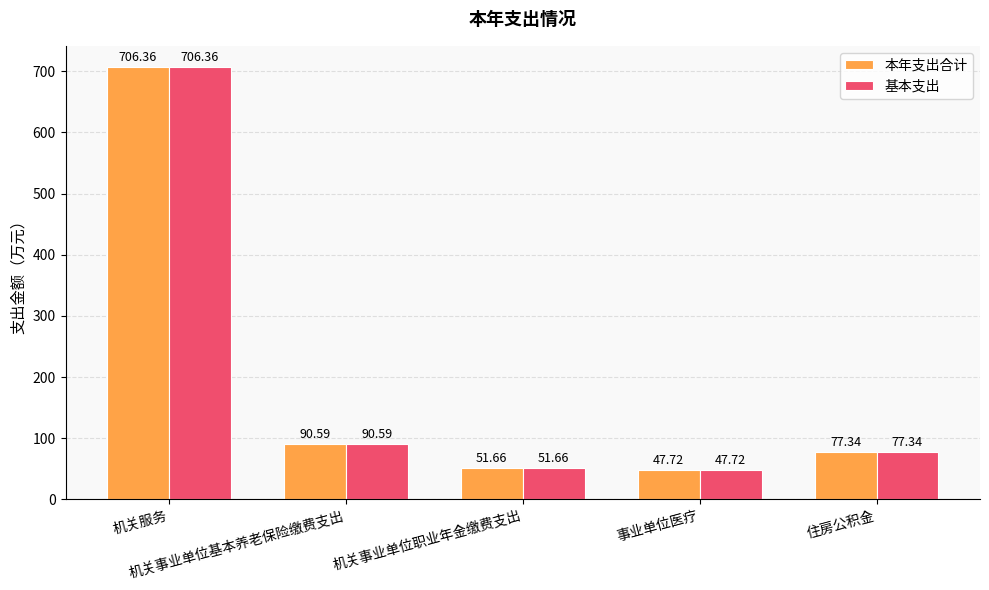

Reading left to right, transcribe all the data shown in this chart.

本年支出合计: 机关服务=706.4	机关事业单位基本养老保险缴费支出=90.6	机关事业单位职业年金缴费支出=51.7	事业单位医疗=47.7	住房公积金=77.3
基本支出: 机关服务=706.4	机关事业单位基本养老保险缴费支出=90.6	机关事业单位职业年金缴费支出=51.7	事业单位医疗=47.7	住房公积金=77.3